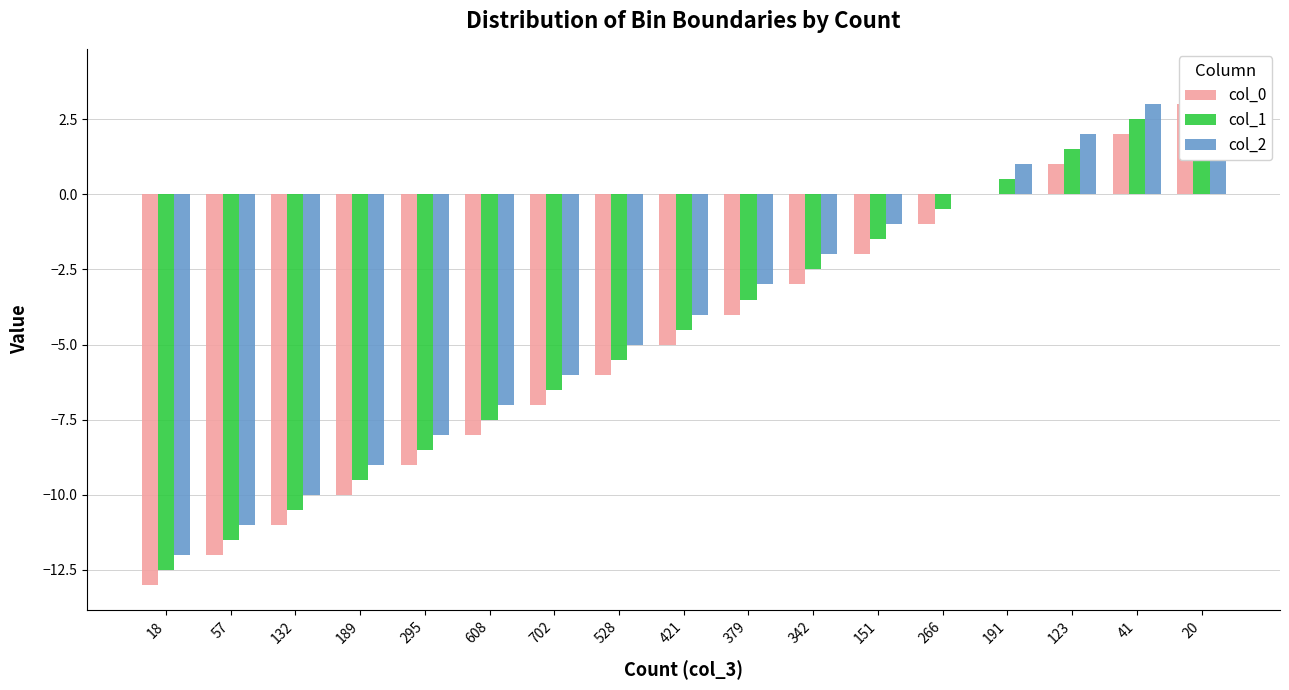

How many negative values does the col_0 series have?

13